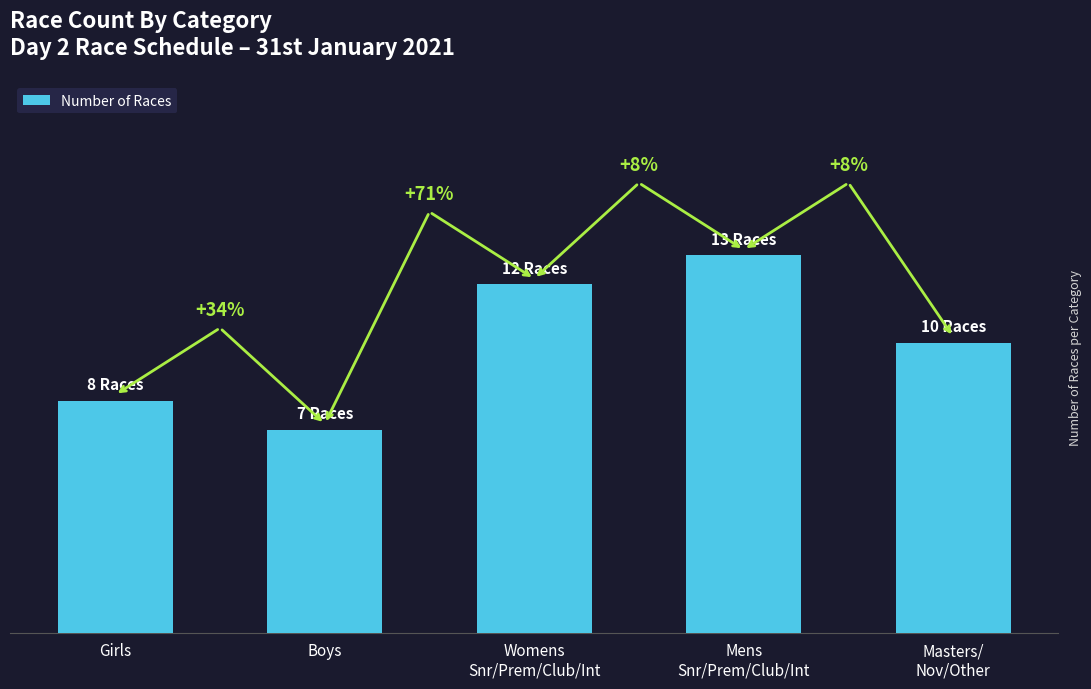

What is the label of the 5th bar from the right?

Girls